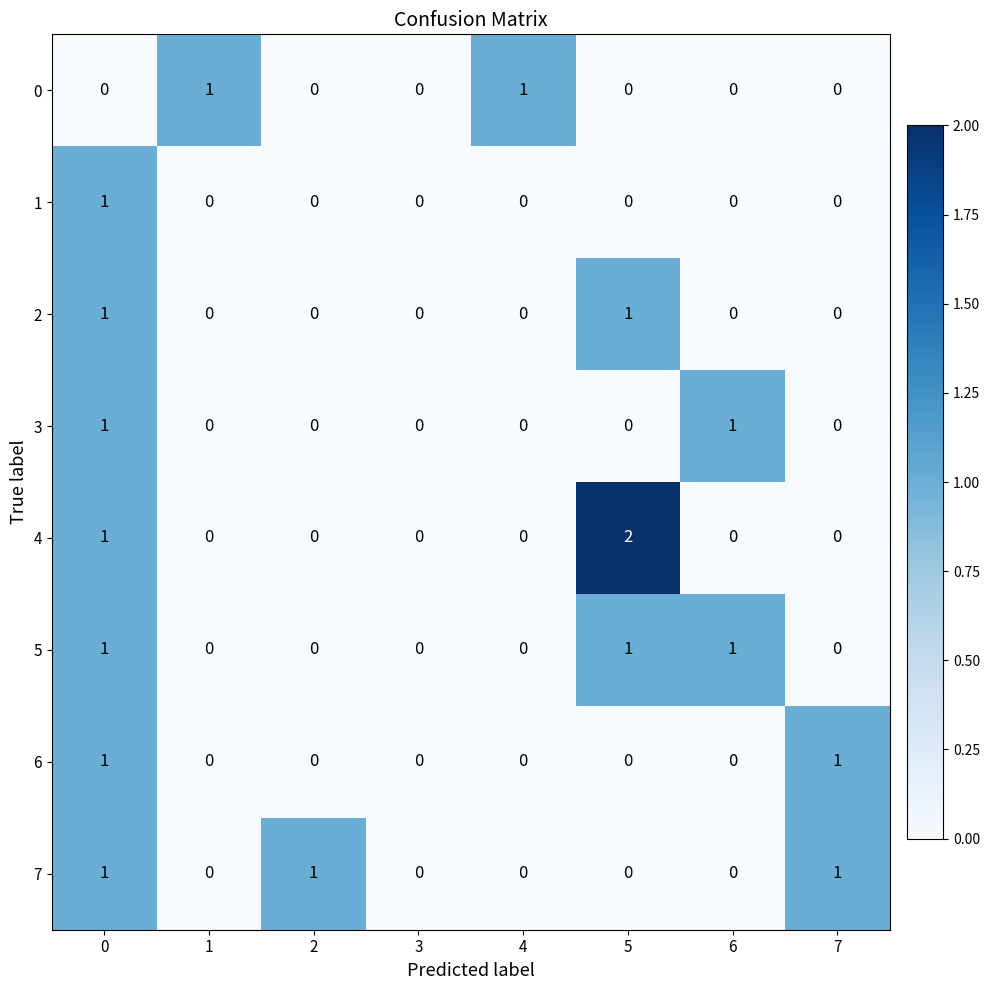

Is it true that 3 equals 1 at 6?

True